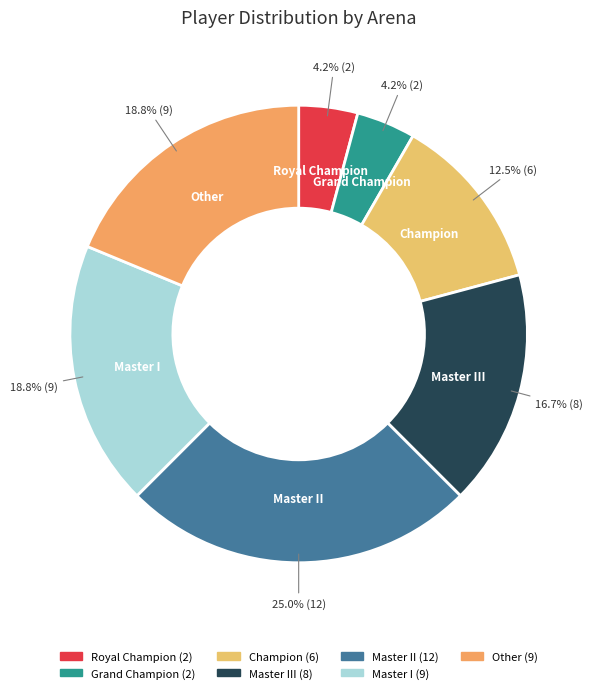

How many slices are in this pie chart?

7